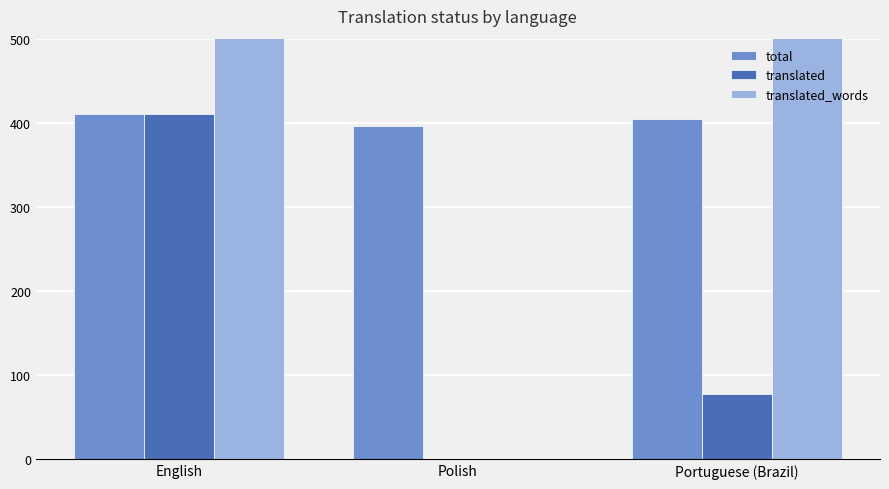

True or false: translated has a value of 78 at Portuguese (Brazil).

True